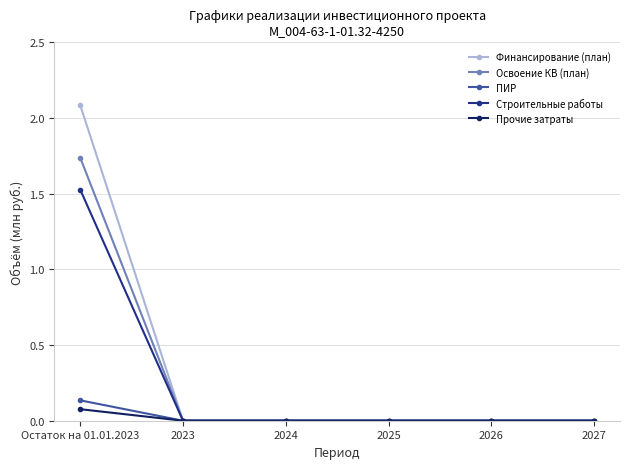

At which category is the sum across all series the highest?

Остаток на 01.01.2023